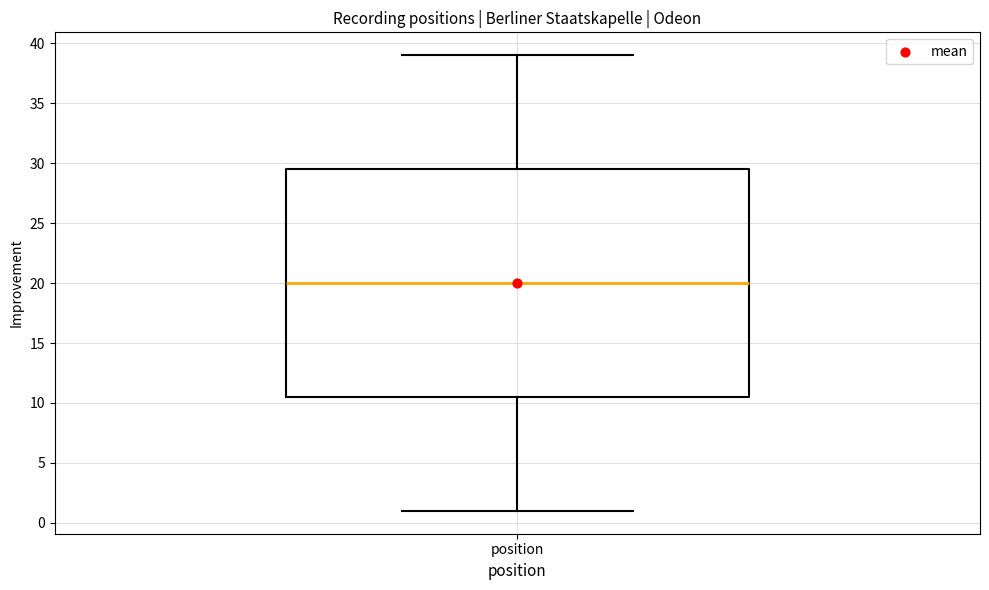

Where does the lower whisker of the box for position end on the y-axis? The values are not printed on the chart, so give them approximately, as read against the axis.

1.0